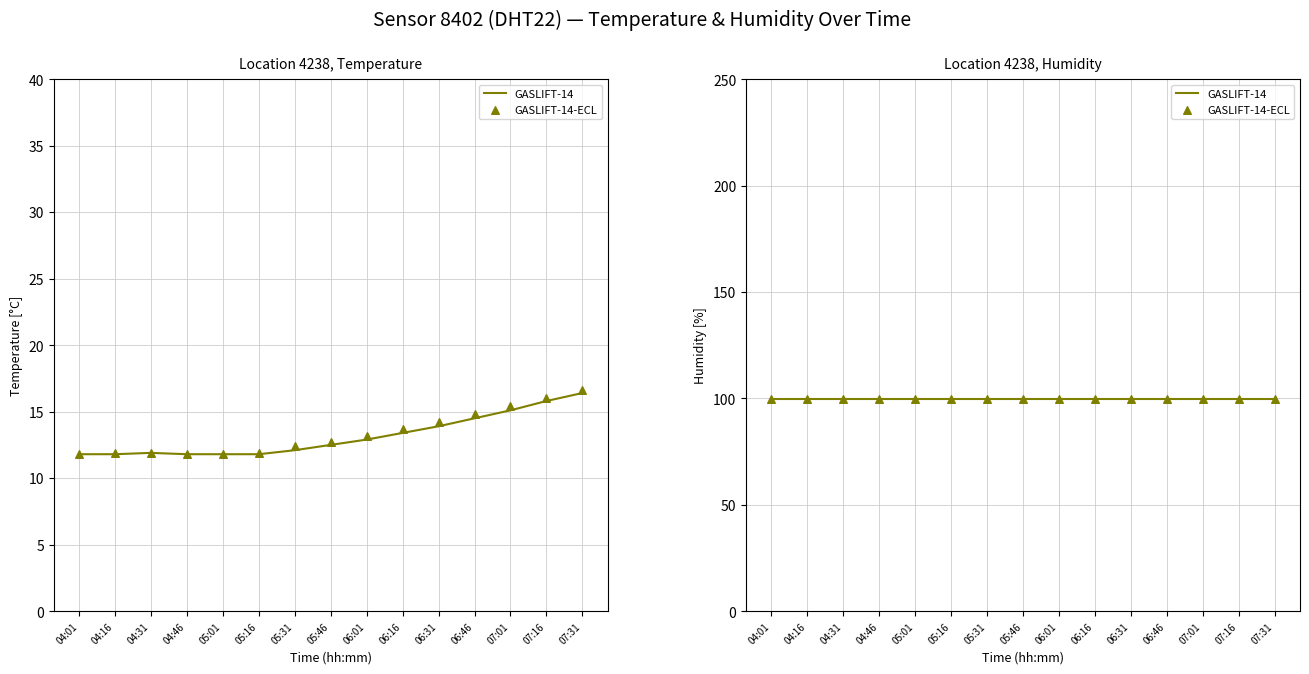

Approximately how many times larger is the value at 07:16 compared to 06:01?

1.2